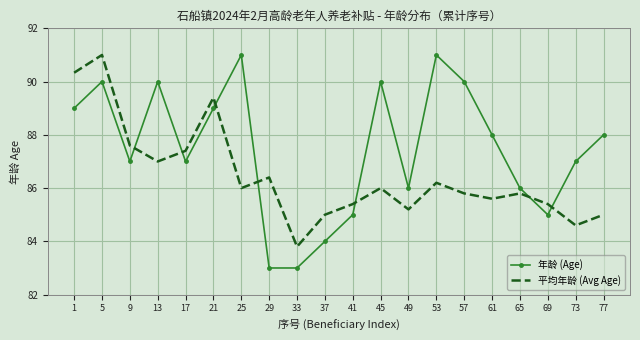

Is the value of 平均年龄 (Avg Age) at 65 greater than the value of 年龄 (Age) at 29?

Yes